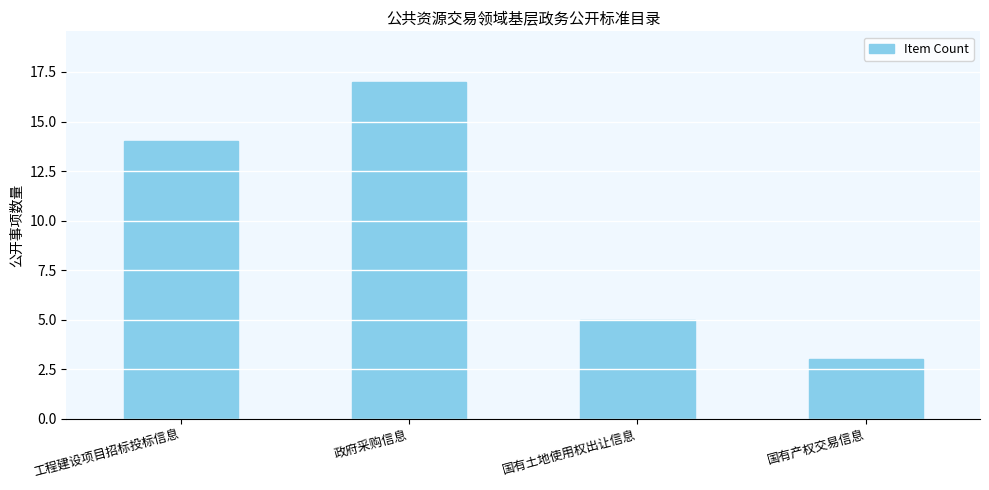

Between 国有产权交易信息 and 政府采购信息, which is larger?

政府采购信息